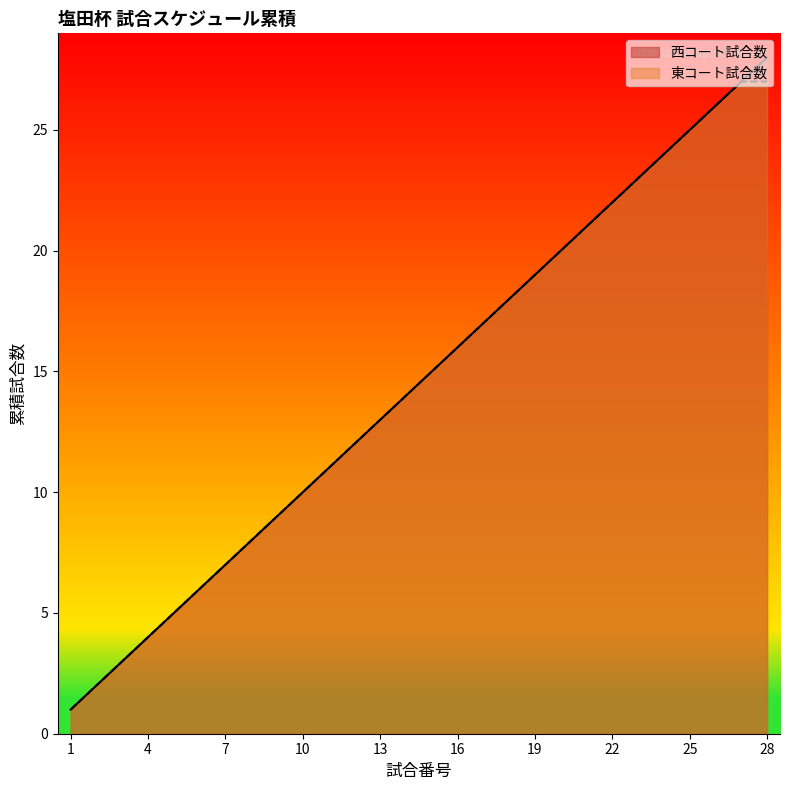

At 7, list the series in order from largest to smallest.

西コート試合数, 東コート試合数